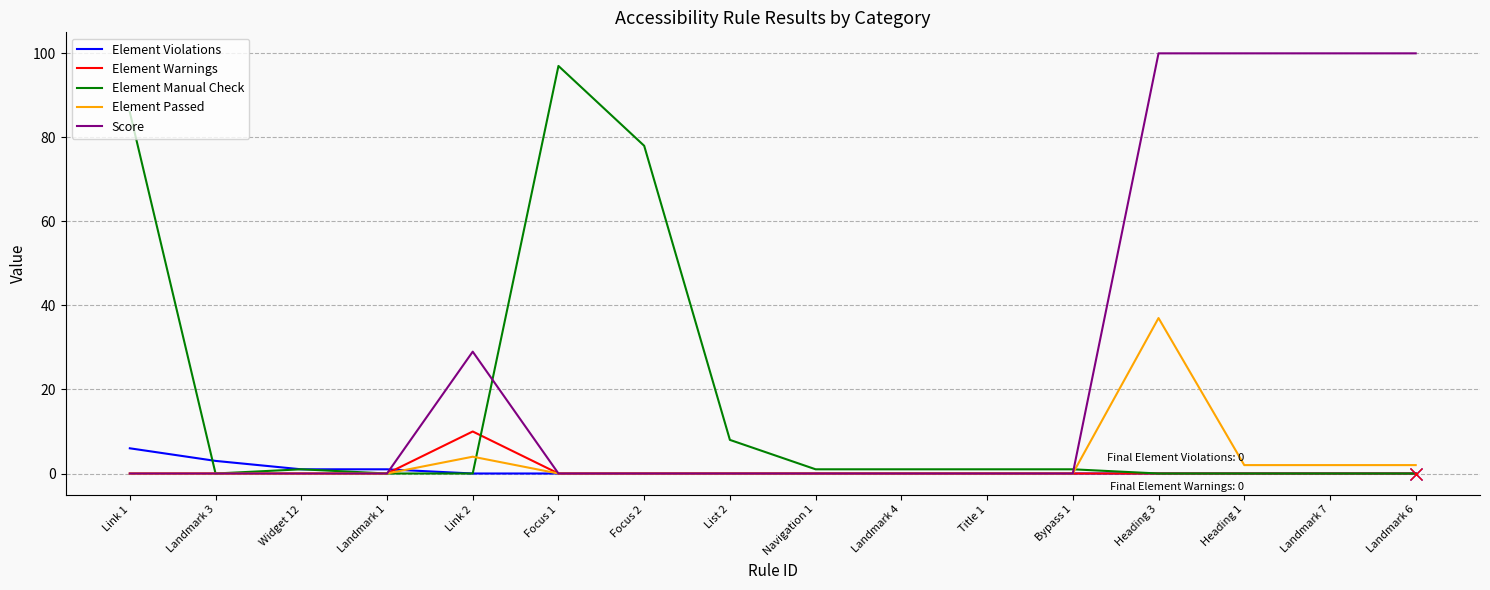

Is it true that Score equals 51 at Heading 3?

False